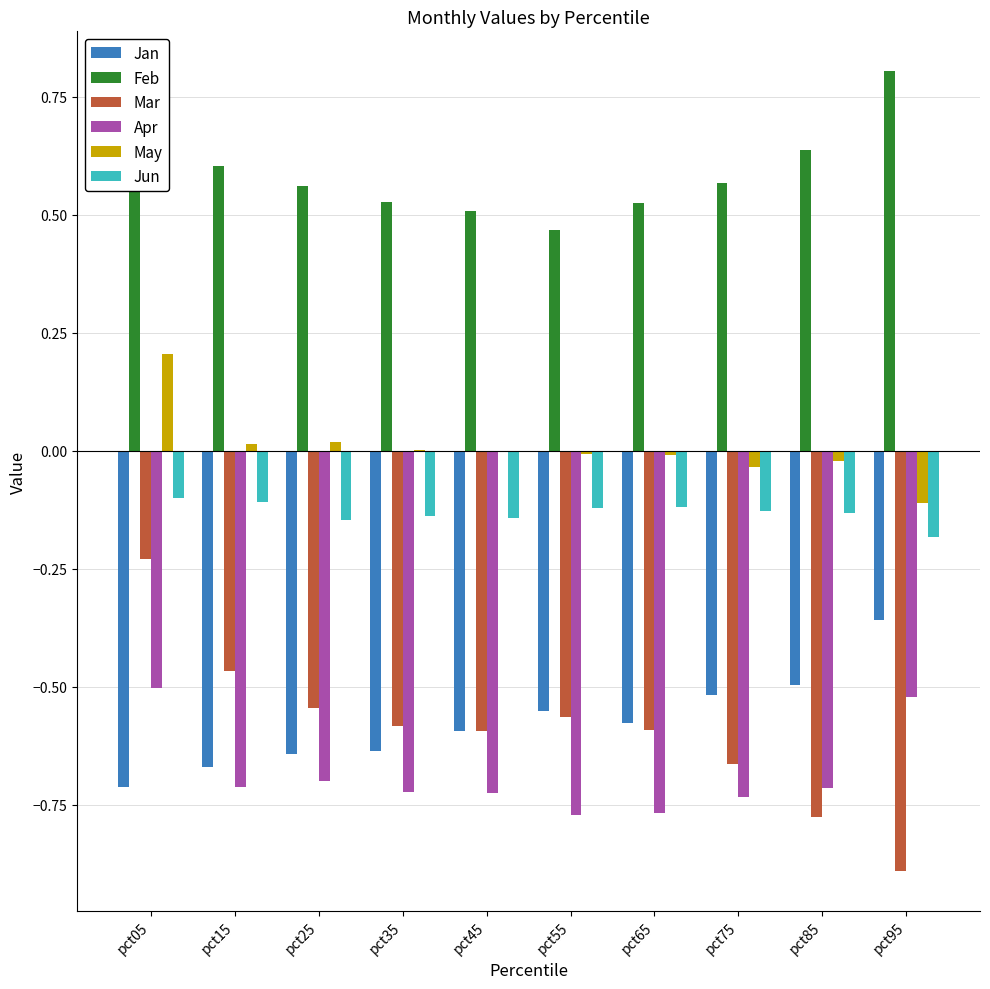

The value of May at pct95 is -0.1. True or false?

True